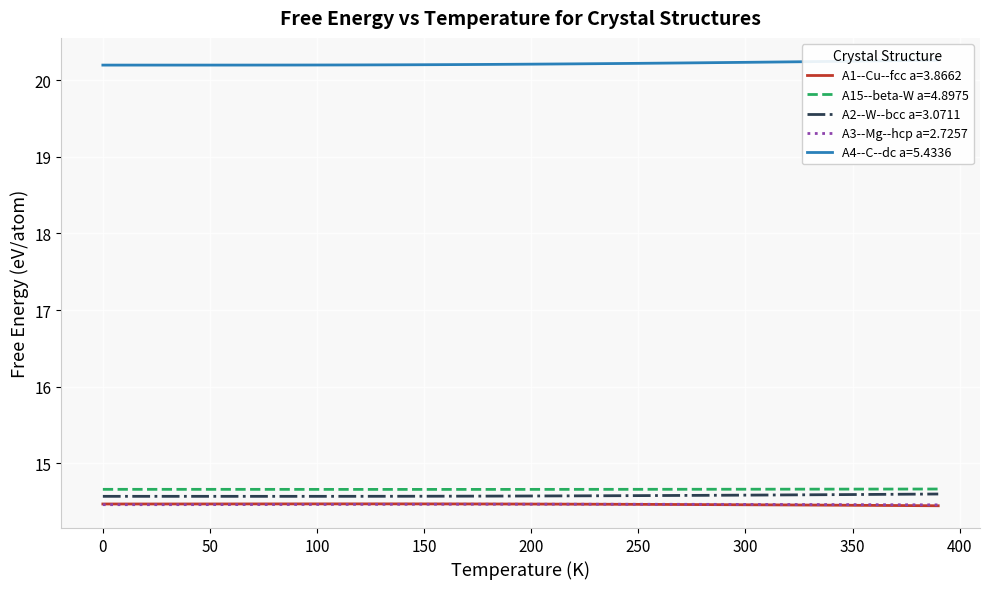

What is the spread (max minus min) of values at 400?

5.8